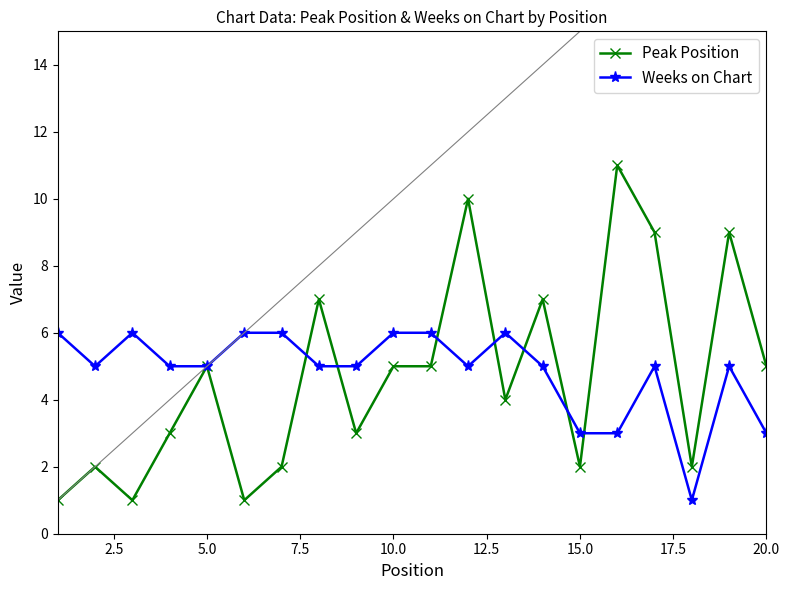

What is the value of the Weeks on Chart point at the 13th from the left?

6